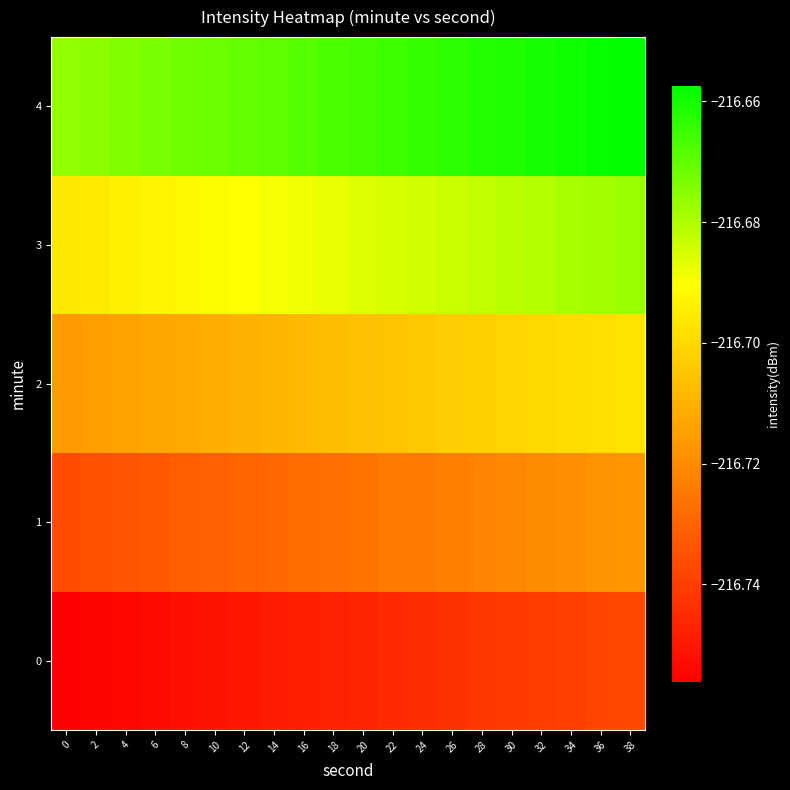

At which category is the sum across all series the highest?

38